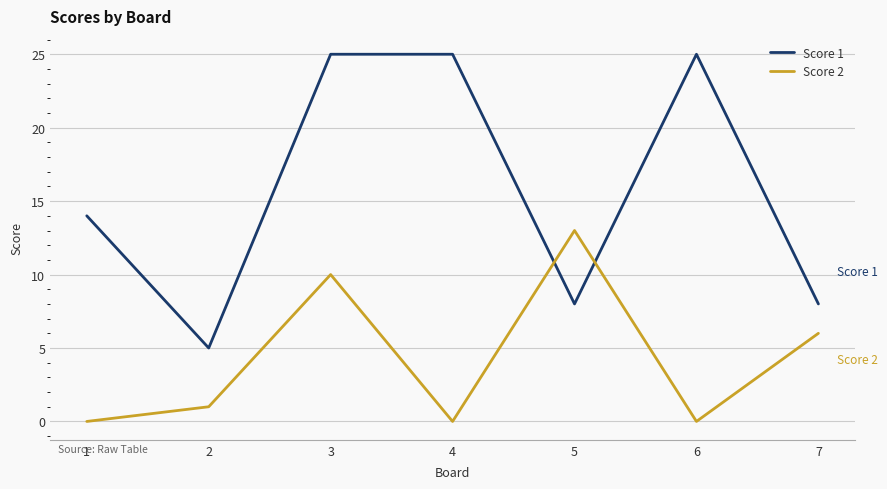

At how many categories does at least one series exceed 23?

3